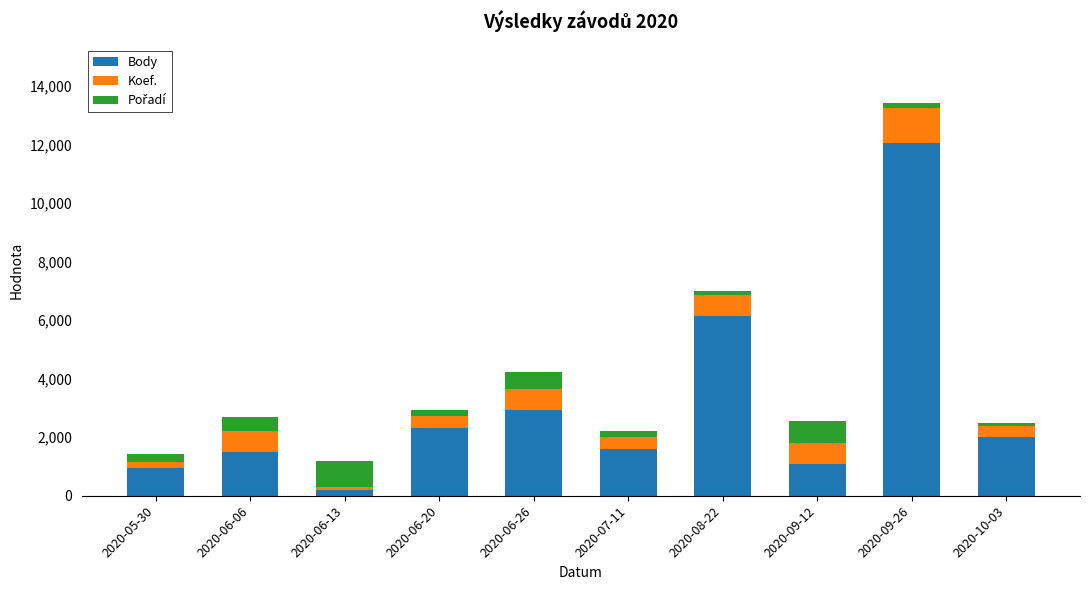

The value of Body at 2020-07-11 is 813. True or false?

False